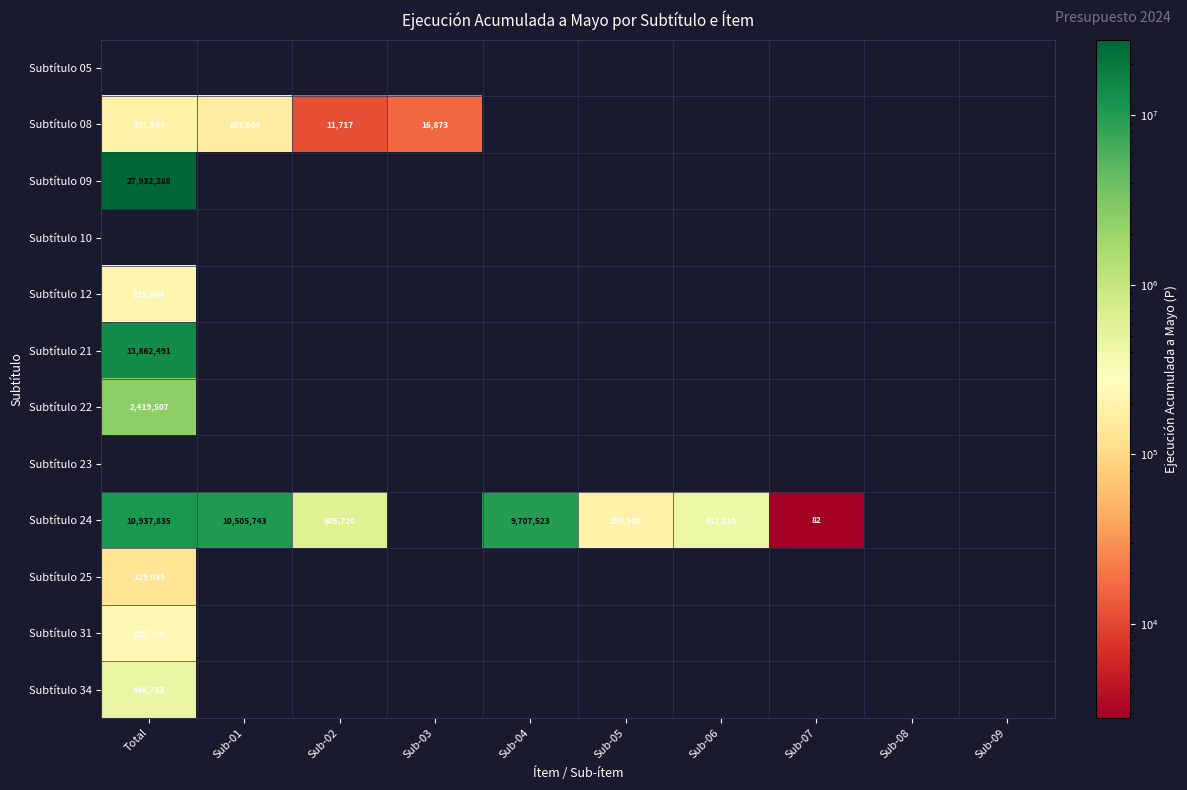

Is it true that Subtítulo 08 equals 16873 at Sub-03?

True